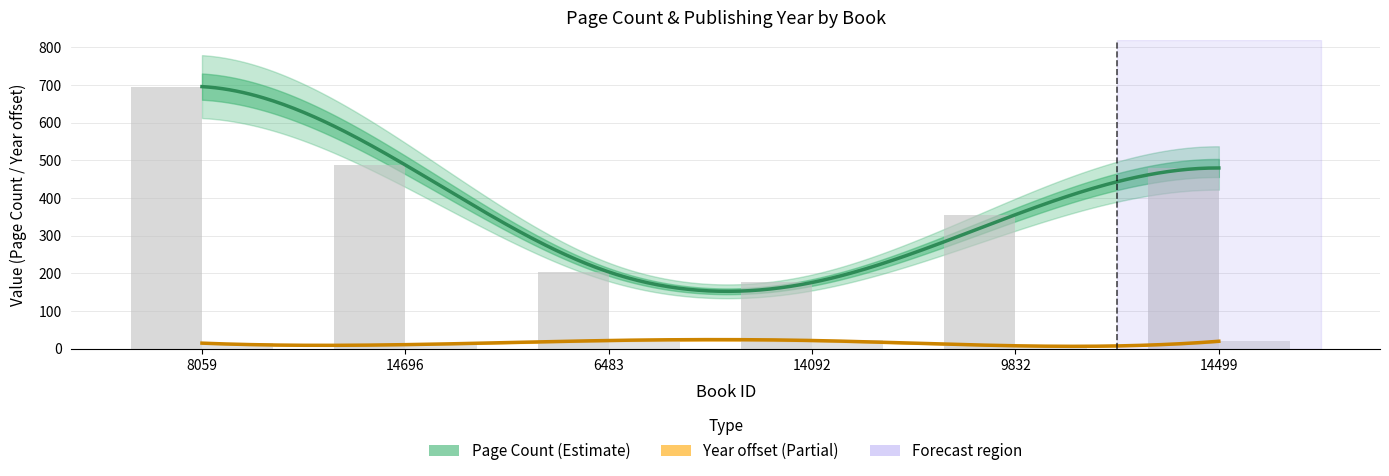

Count the number of categories in the chart.

6